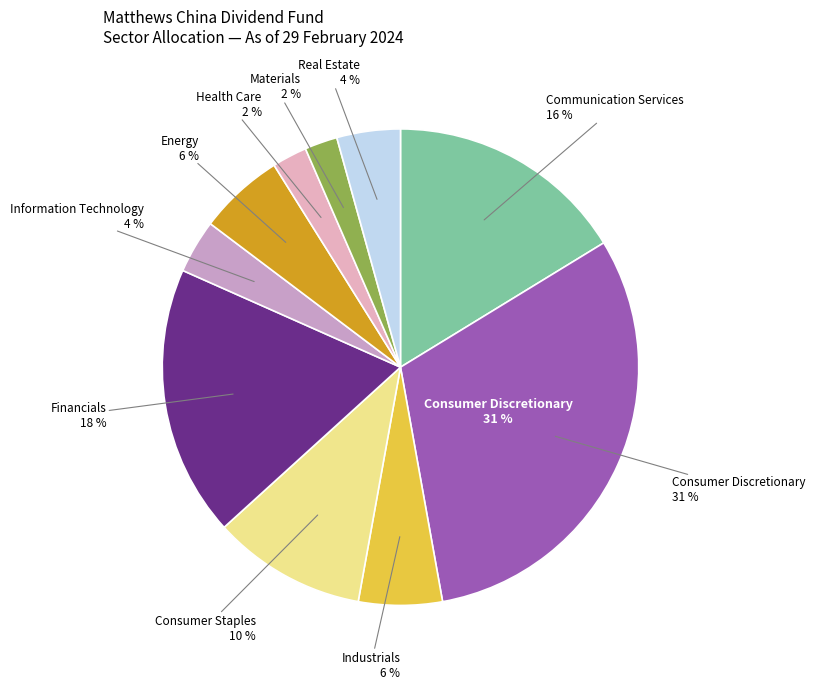

True or false: Communication Services accounts for 27% of the total.

False